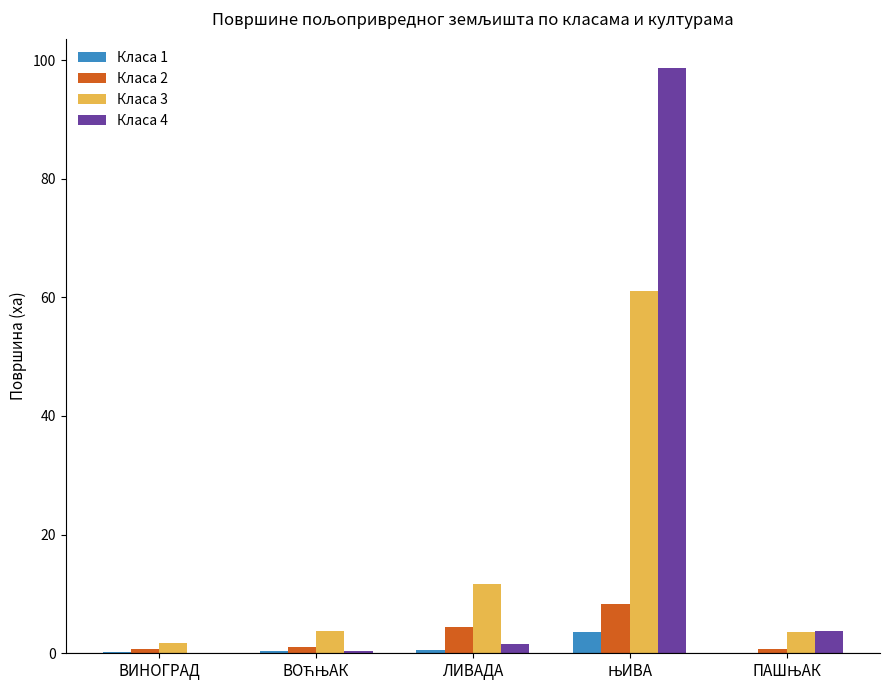

The value of Класа 4 at ВИНОГРАД is 0.0. True or false?

True